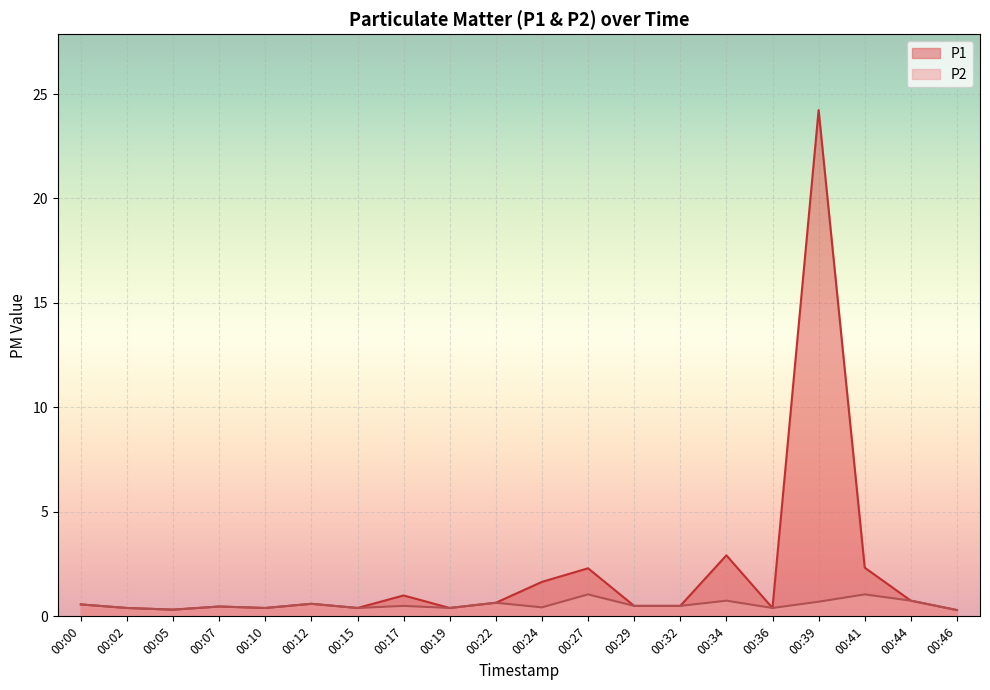

At which label is P1 closest to 12?

00:34